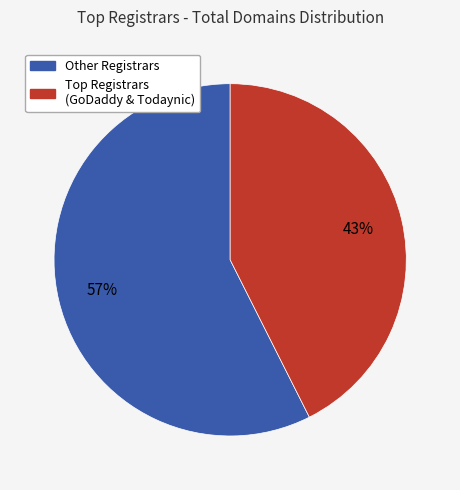

To the nearest percent, what is the average slice percentage?

50%